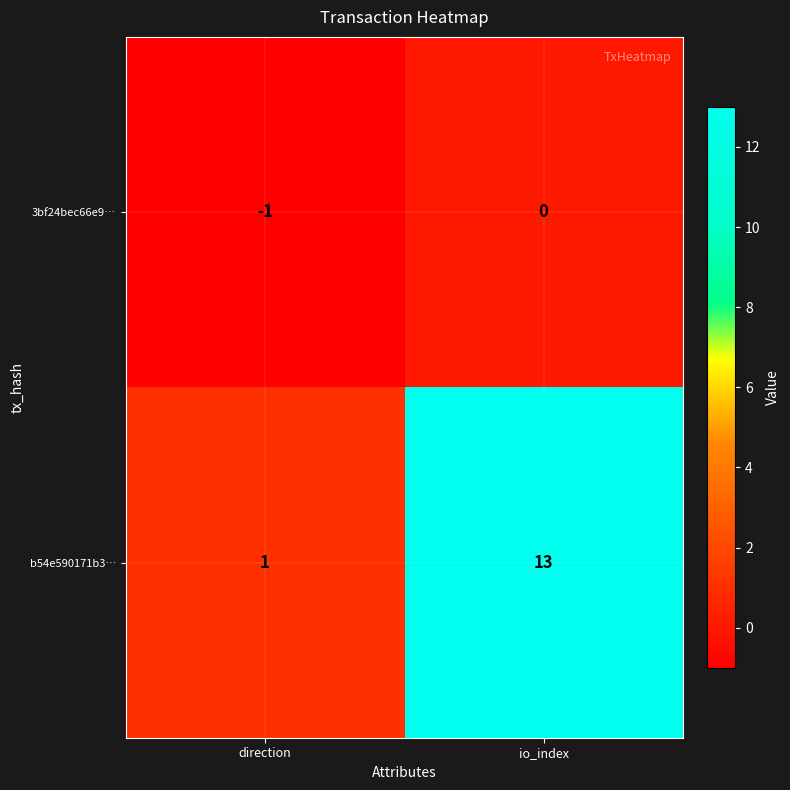

What is the difference between the maximum and minimum values in the b54e590171b3… series?

12